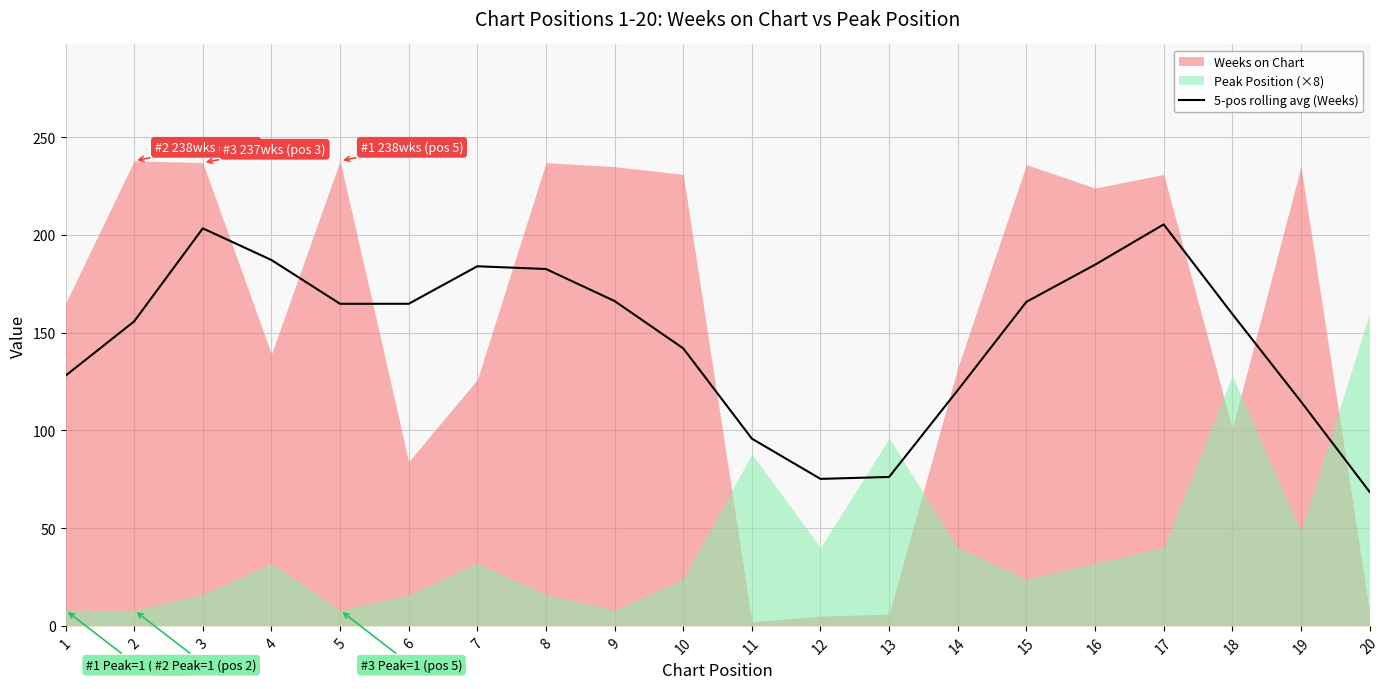

Reading left to right, extract all data points from this chart.

128.0	155.8	203.4	187.2	164.8	164.8	184.0	182.6	166.2	142.0	95.8	75.2	76.2	120.6	165.8	184.8	205.4	159.6	114.8	68.6